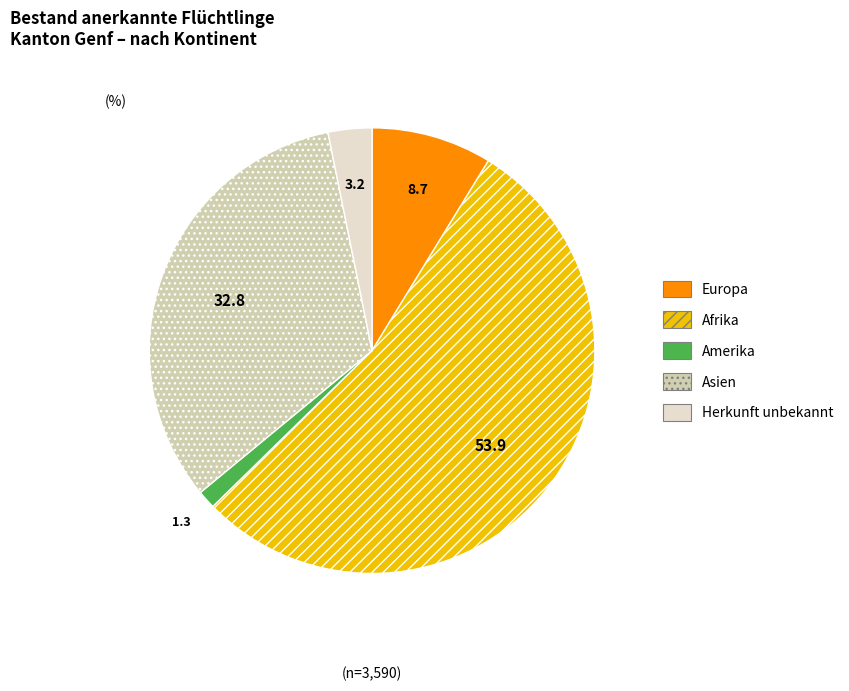

How many slices are in this pie chart?

5